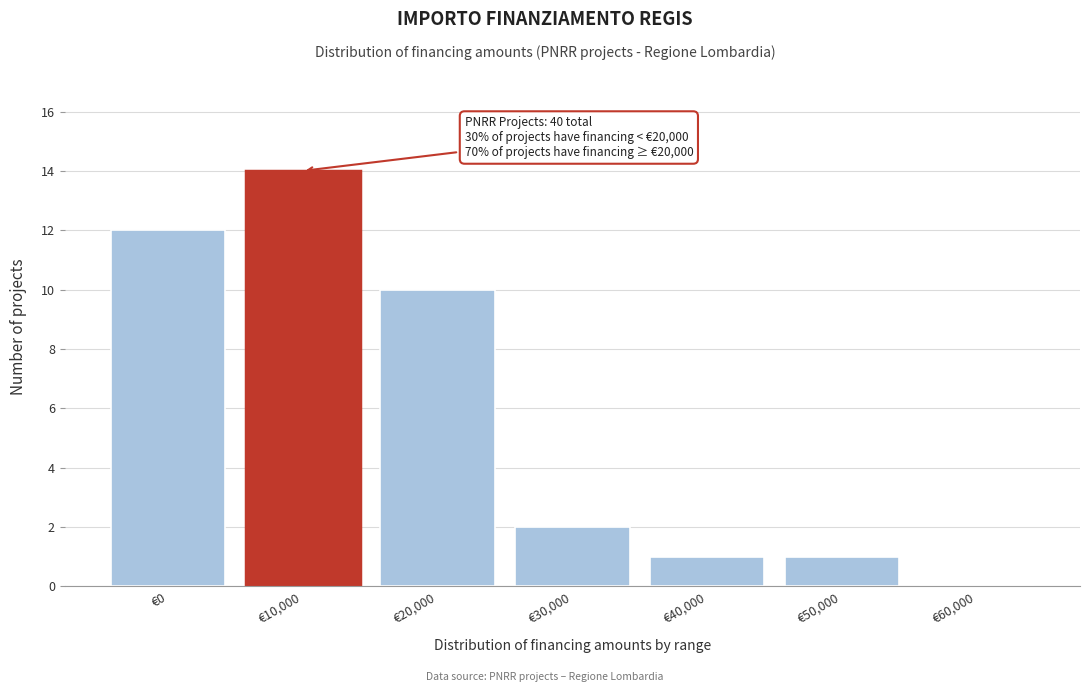

Reading left to right, extract all data points from this chart.

€0=12	€10,000=14	€20,000=10	€30,000=2	€40,000=1	€50,000=1	€60,000=0